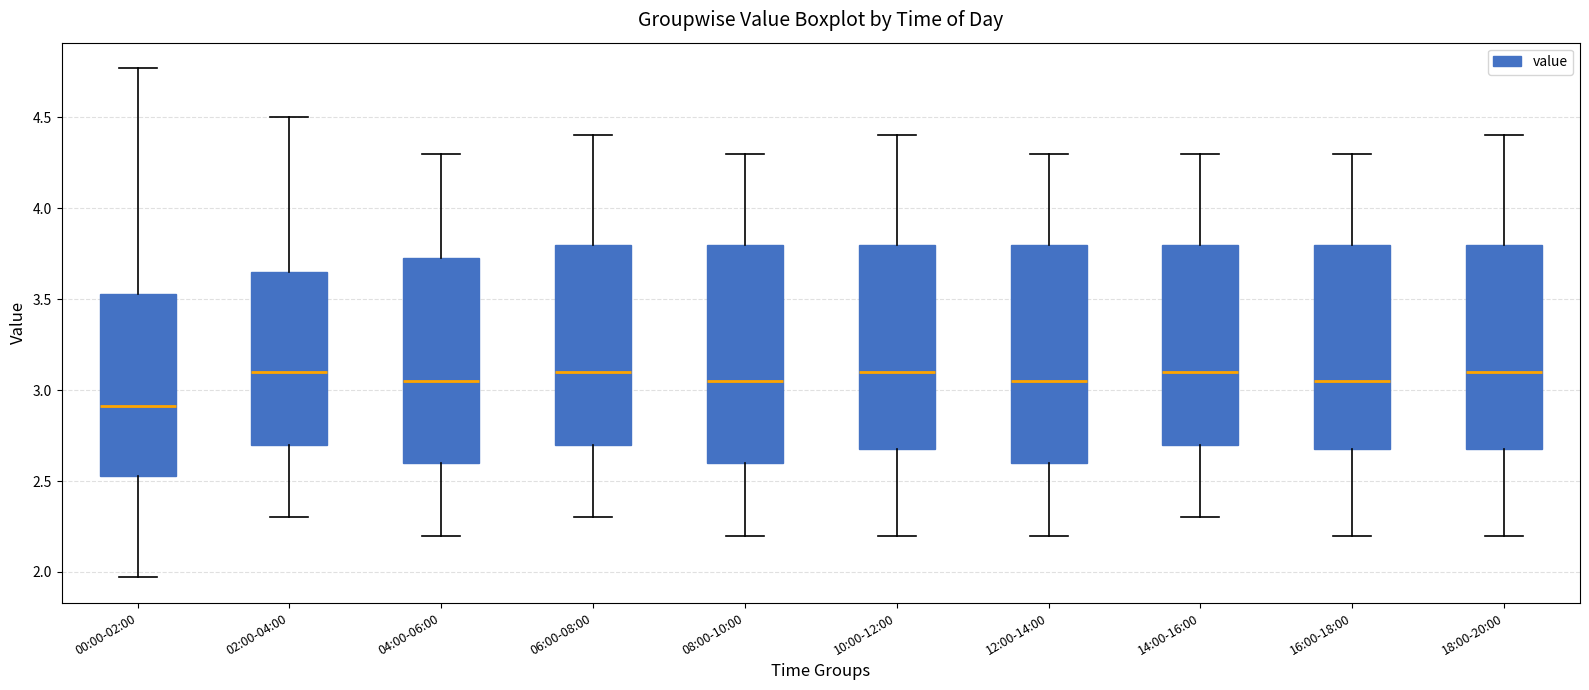

Which box has the lowest median line?

00:00-02:00